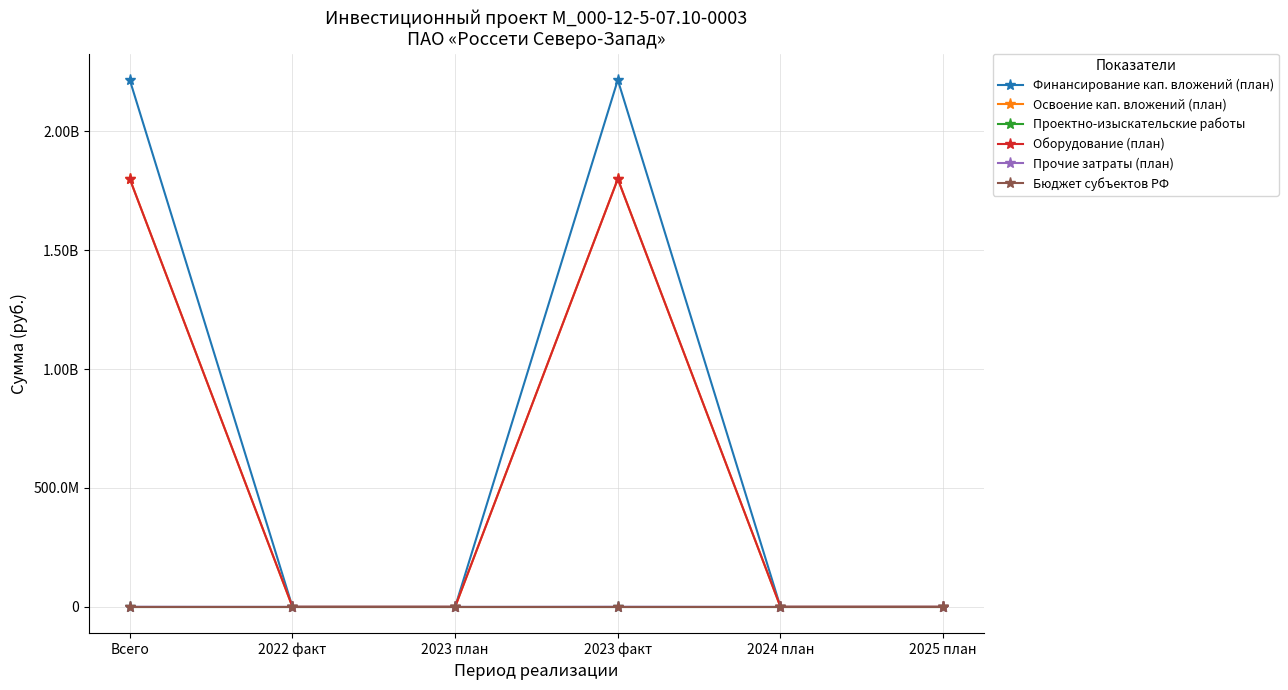

At how many categories does at least one series exceed 1844362807?

2